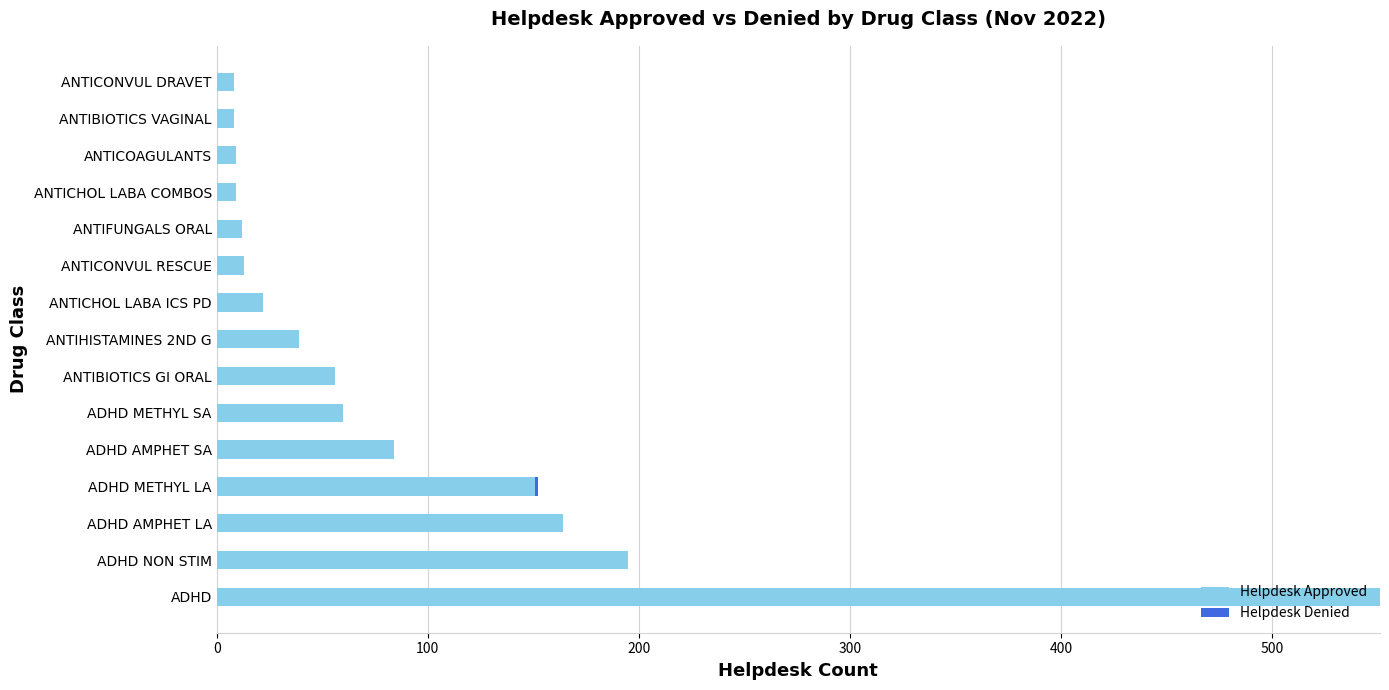

What is the sum of the Helpdesk Approved values at ADHD AMPHET LA and ANTICONVUL RESCUE?

177